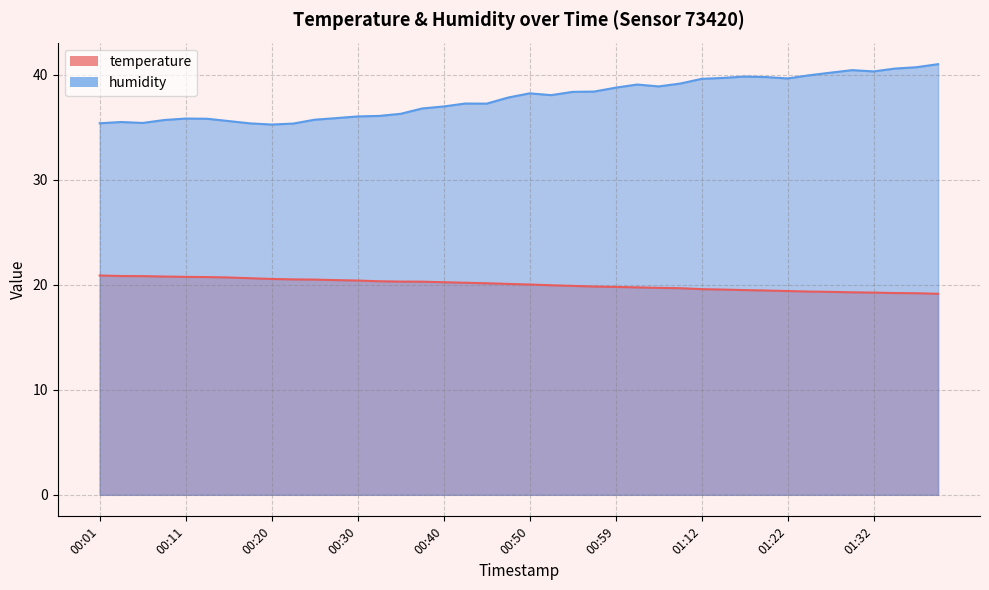

What is the value of the humidity point at the 4th from the left?

35.7